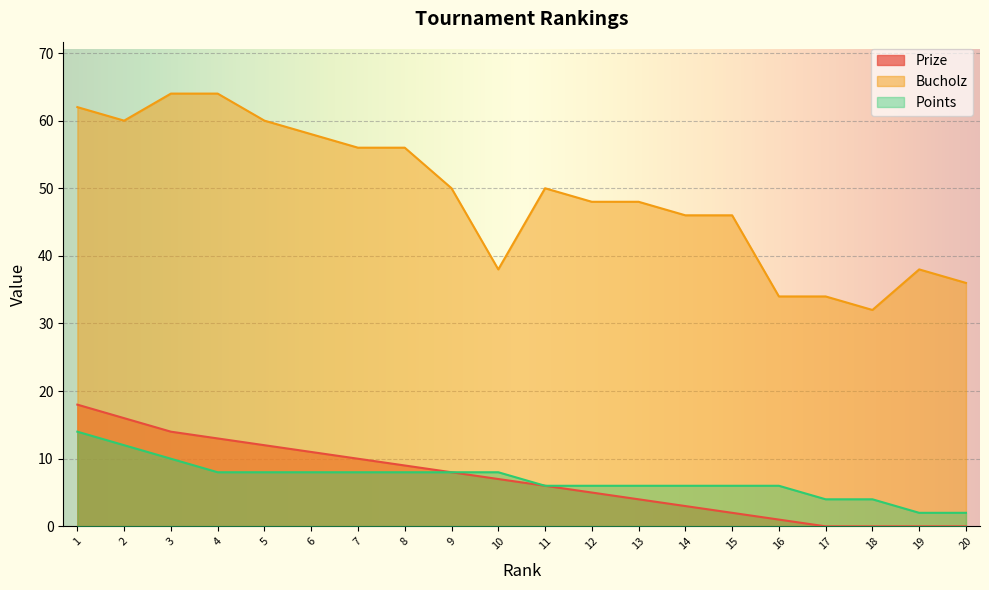

Where is the first local minimum for Bucholz?

2